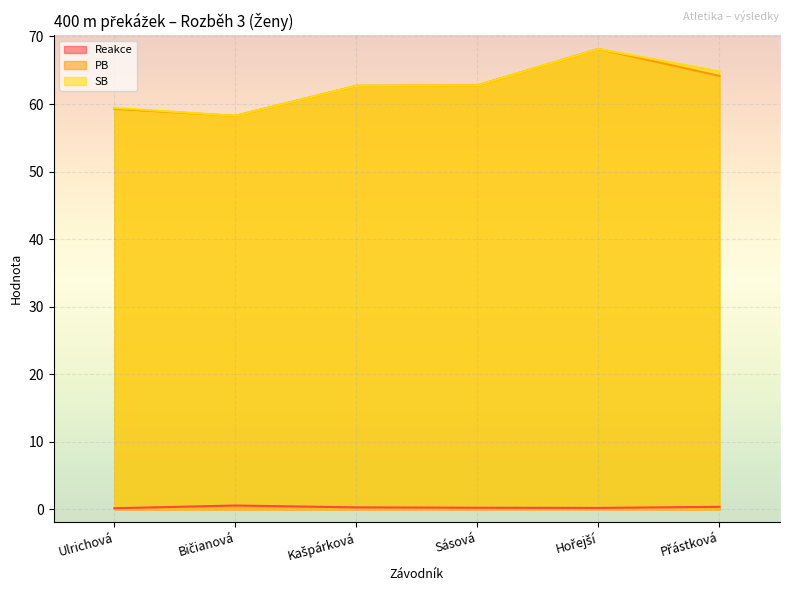

What is the difference between the highest and lowest values at Sásová?

62.5